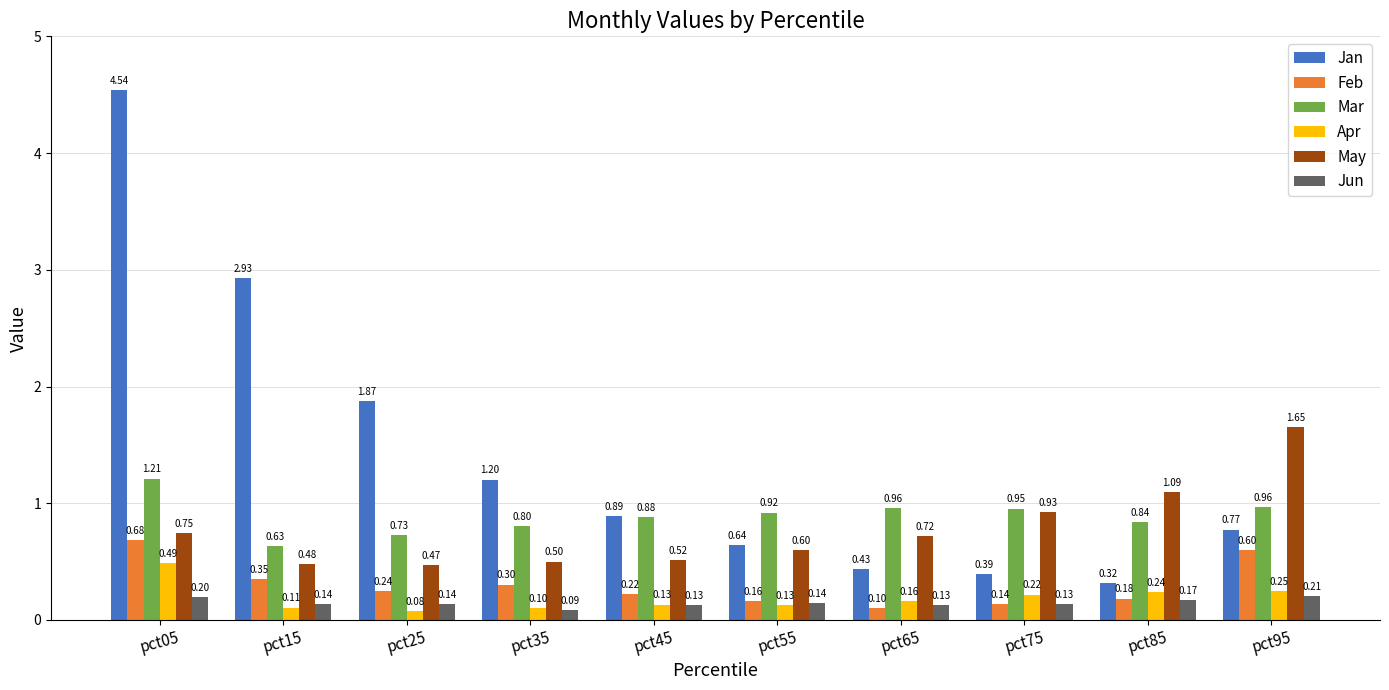

What is the spread (max minus min) of values at pct15?

2.8